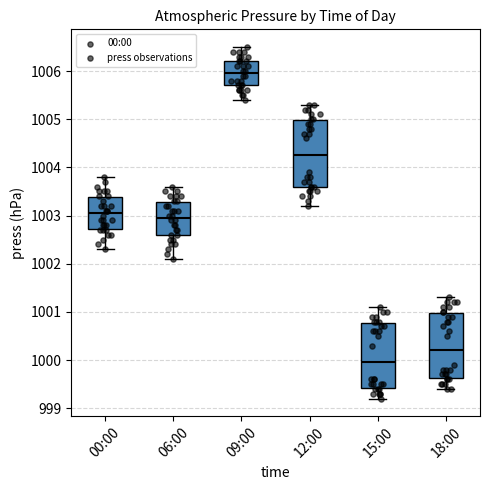

Reading left to right, read every box against the y-axis: the position of its median line, the range the box covers, and the ends of its whiskers. The values are not printed on the chart, so give them approximately, as read against the axis.

00:00: median 1003.1, box 1002.7 to 1003.4, whiskers 1002.3 to 1003.8
06:00: median 1003.0, box 1002.6 to 1003.3, whiskers 1002.1 to 1003.6
09:00: median 1006.0, box 1005.7 to 1006.2, whiskers 1005.4 to 1006.5
12:00: median 1004.3, box 1003.6 to 1005.0, whiskers 1003.2 to 1005.3
15:00: median 1000.0, box 999.4 to 1000.8, whiskers 999.2 to 1001.1
18:00: median 1000.2, box 999.6 to 1001.0, whiskers 999.4 to 1001.3